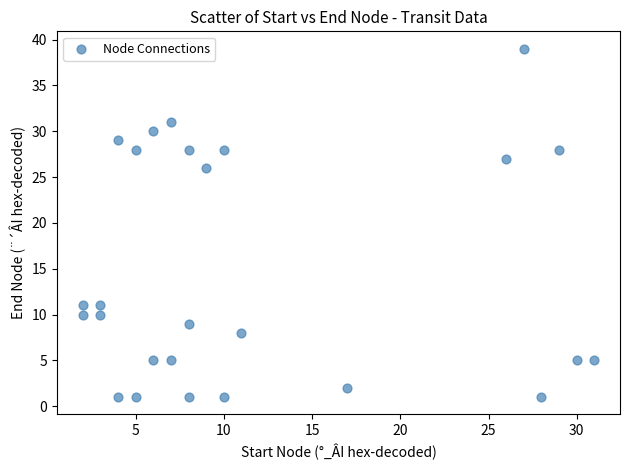

What Y value in the scatter plot is closest to 20?

26